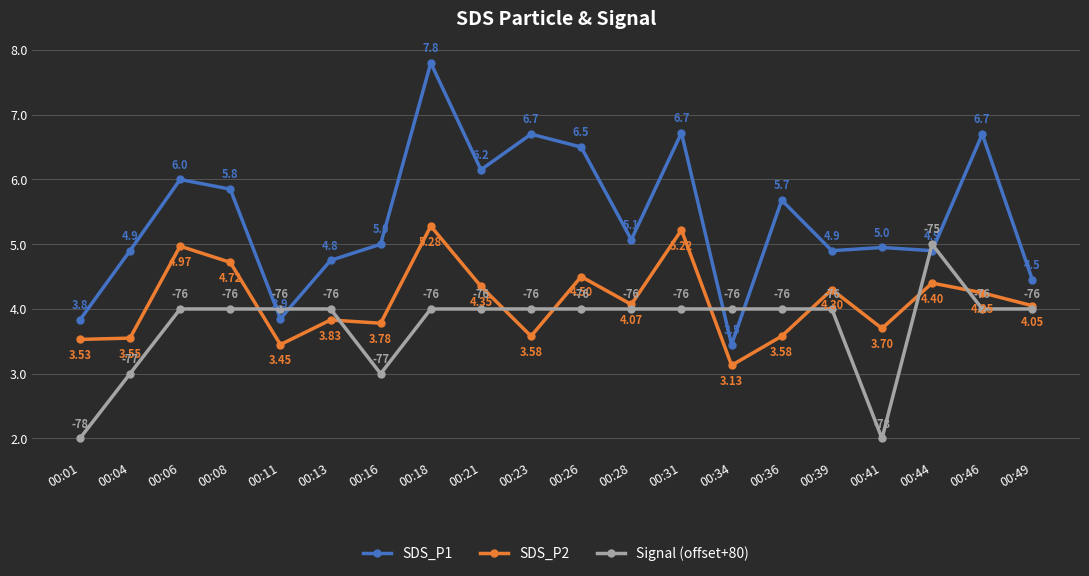

At which category does the chart reach its peak across all series?

00:18